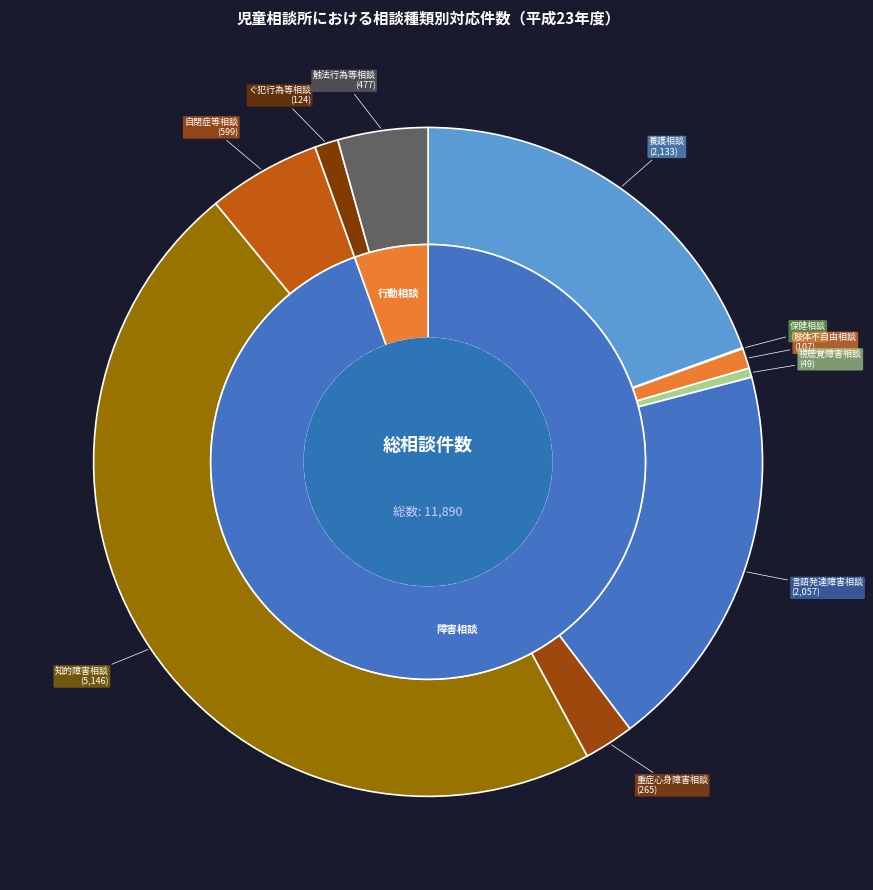

What is the change in value from 視聴覚障害相談 to 自閉症等相談?

+550